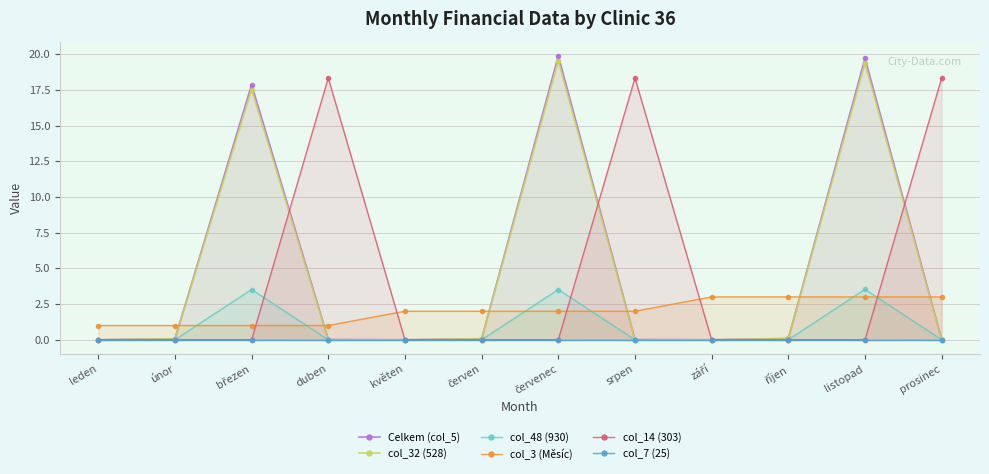

Where is the first local maximum for col_48 (930)?

březen